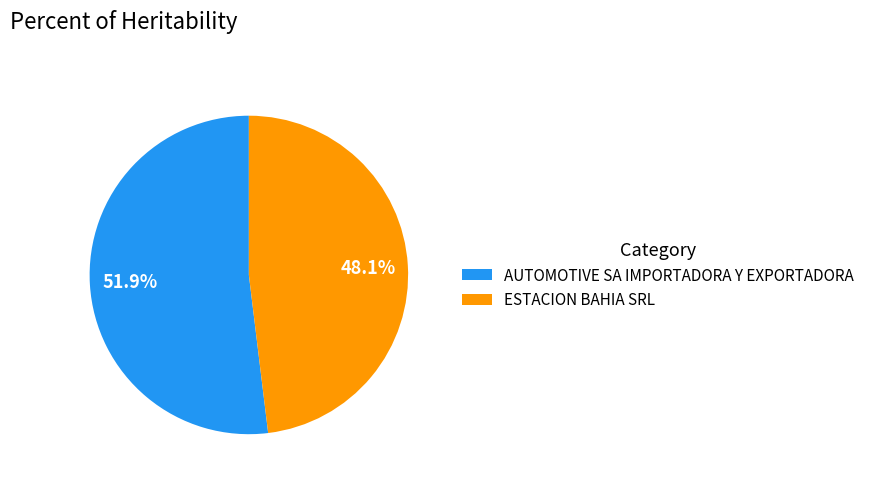

Which has a higher value, ESTACION BAHIA SRL or AUTOMOTIVE SA IMPORTADORA Y EXPORTADORA?

AUTOMOTIVE SA IMPORTADORA Y EXPORTADORA